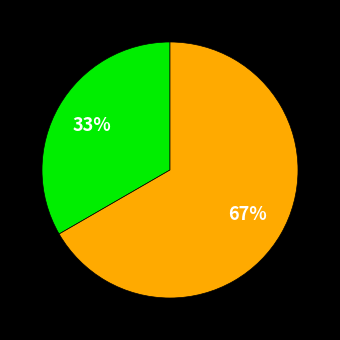

Does any single category account for the majority?

Yes